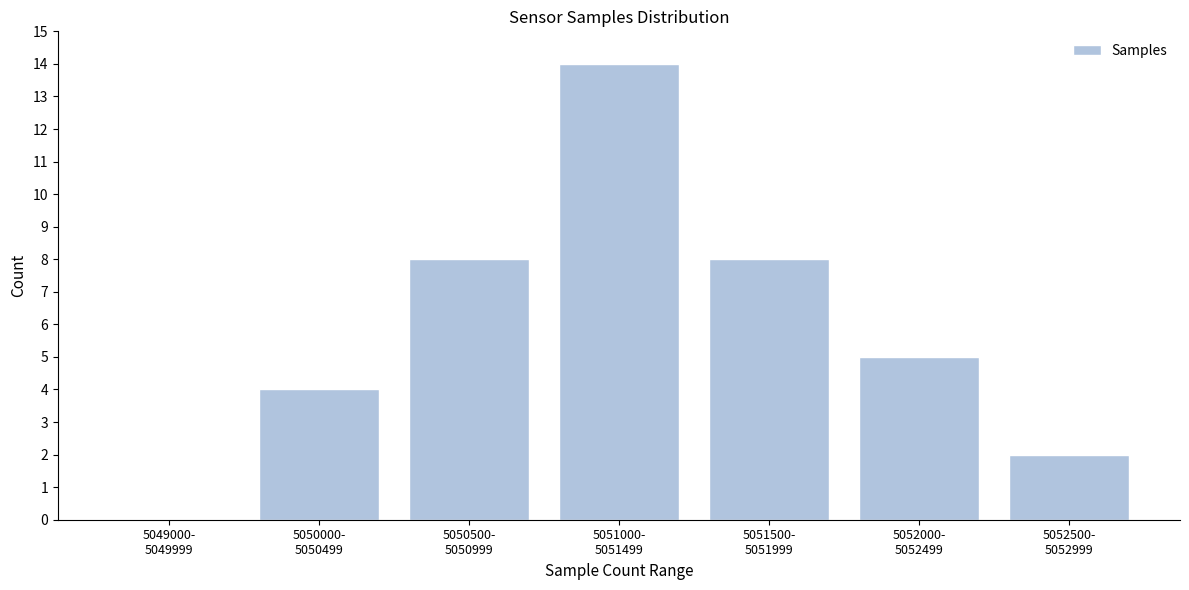

What is the maximum value shown in the chart?

14